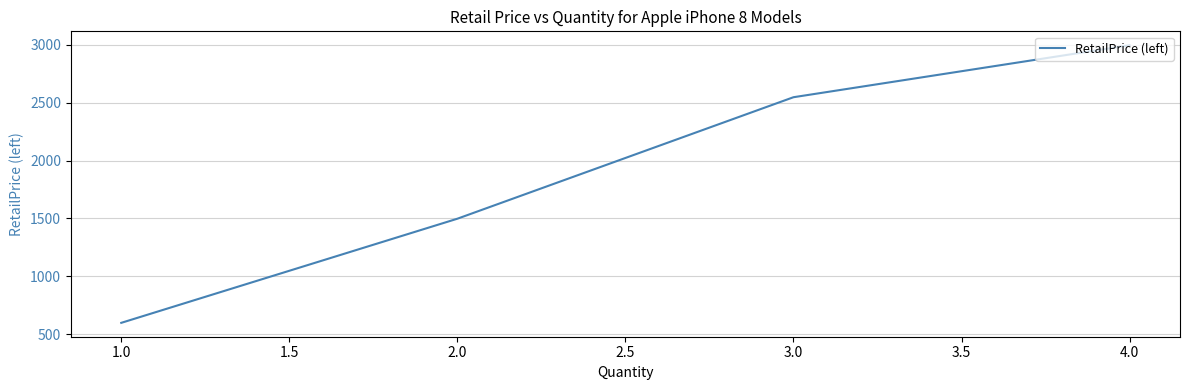

Is this an area chart (filled region under the line)?

No